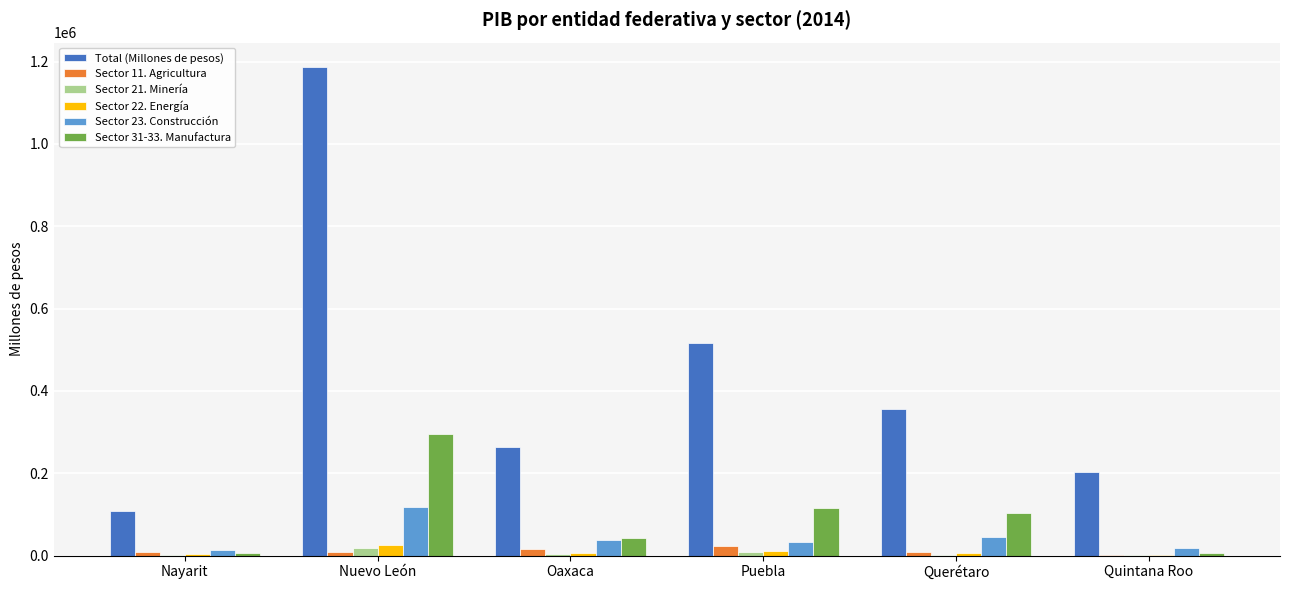

At which category is the sum across all series the highest?

Nuevo León